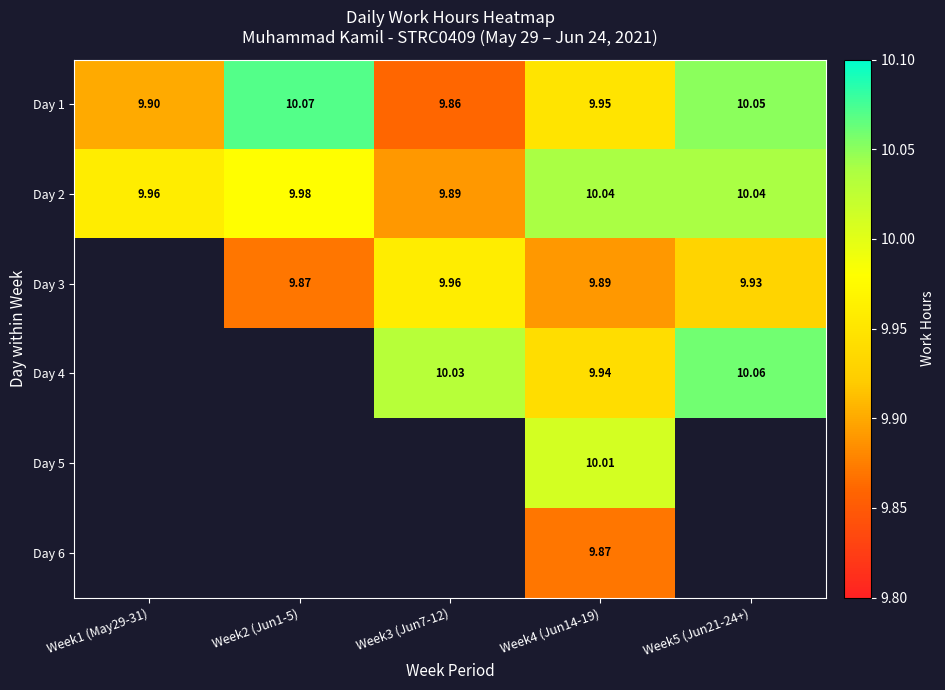

Is the value of Day 1 at Week2 (Jun1-5) greater than the value of Day 6 at Week4 (Jun14-19)?

Yes